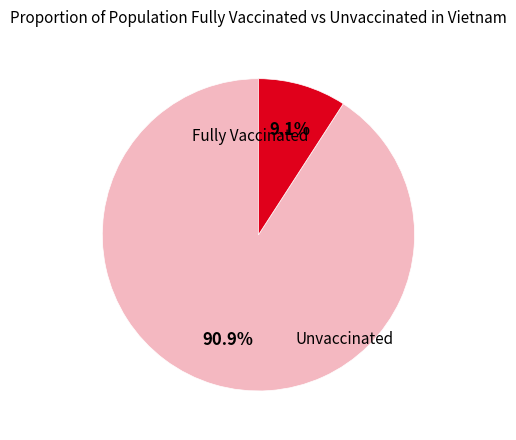

Count the number of slices in the pie.

2